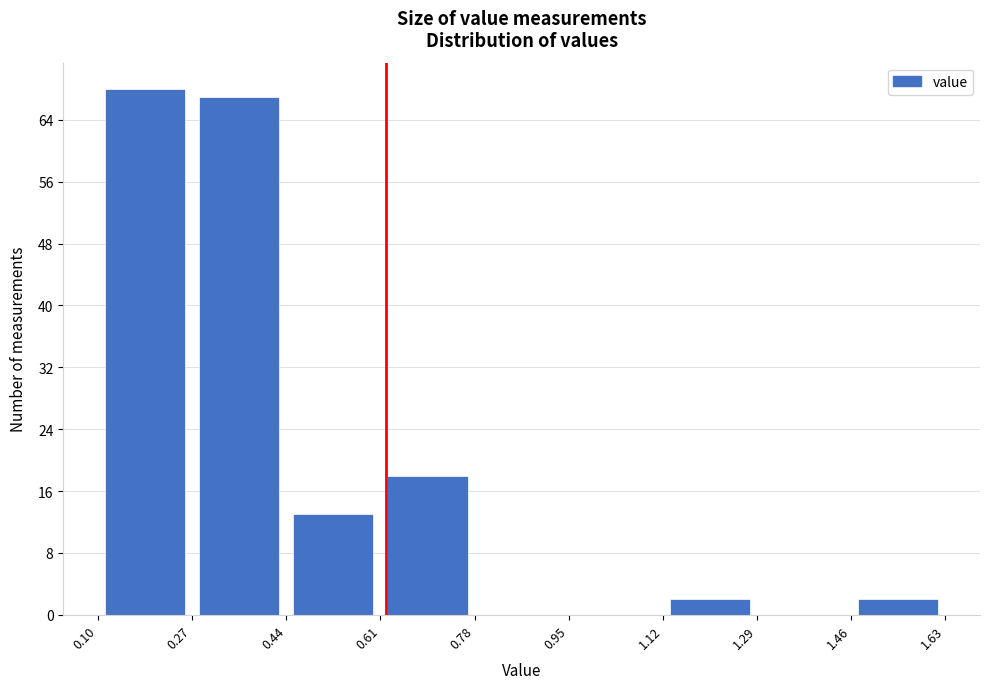

What is the height of the bar covering 1.12 to 1.29 on the x-axis? The values are not printed on the chart, so give them approximately, as read against the axis.

2